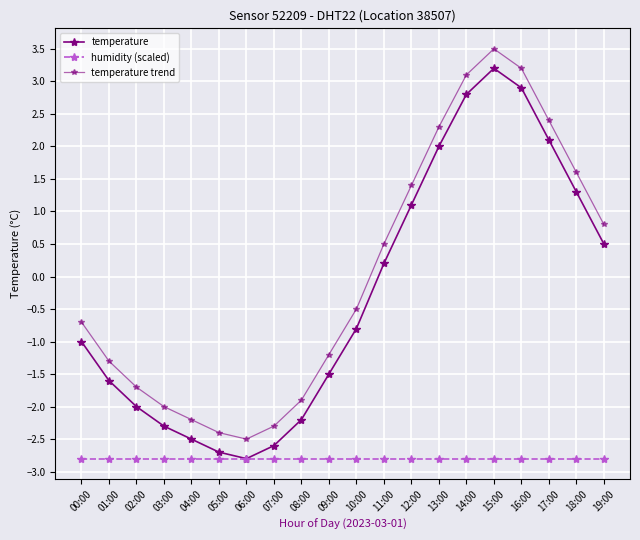

True or false: humidity (scaled) and temperature trend intersect in this chart.

False